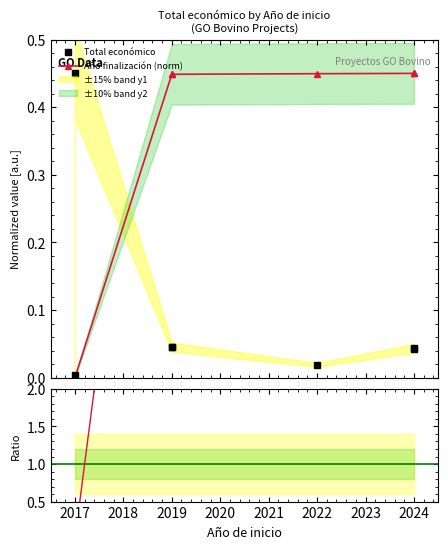

True or false: Ratio fin/total and Año finalización (norm) intersect in this chart.

False